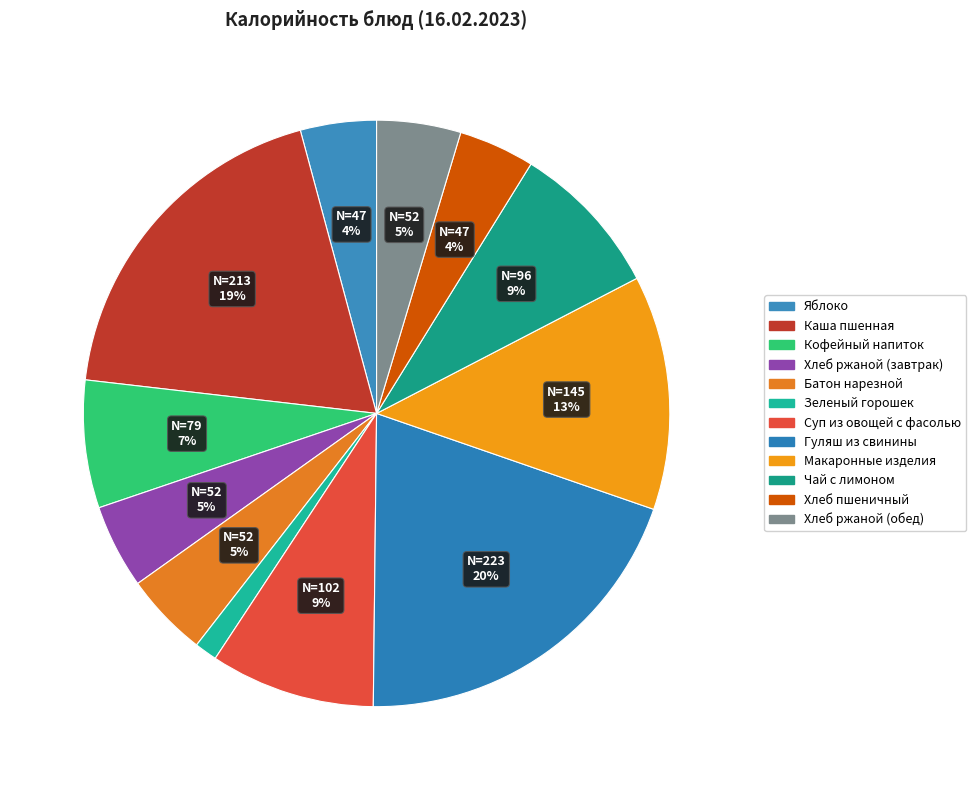

To the nearest percent, what percentage of the pie is Суп из овощей с фасолью?

9%